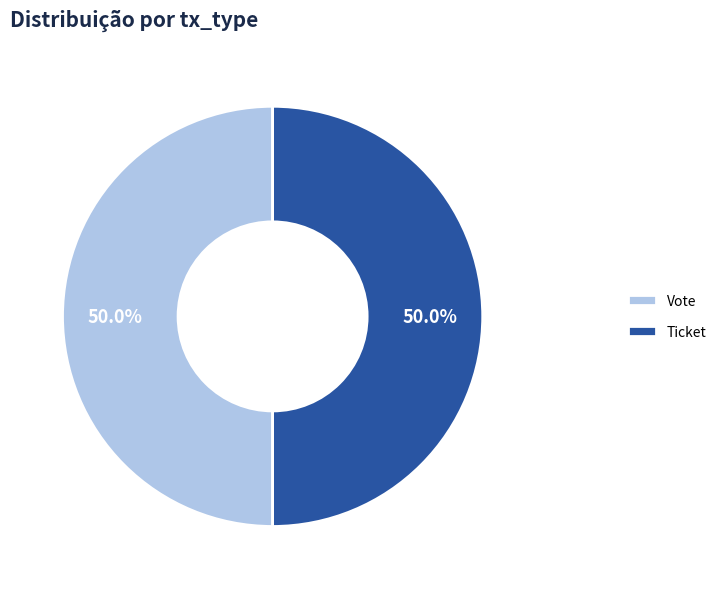

To the nearest percent, what is the combined percentage of Vote and Ticket?

100%